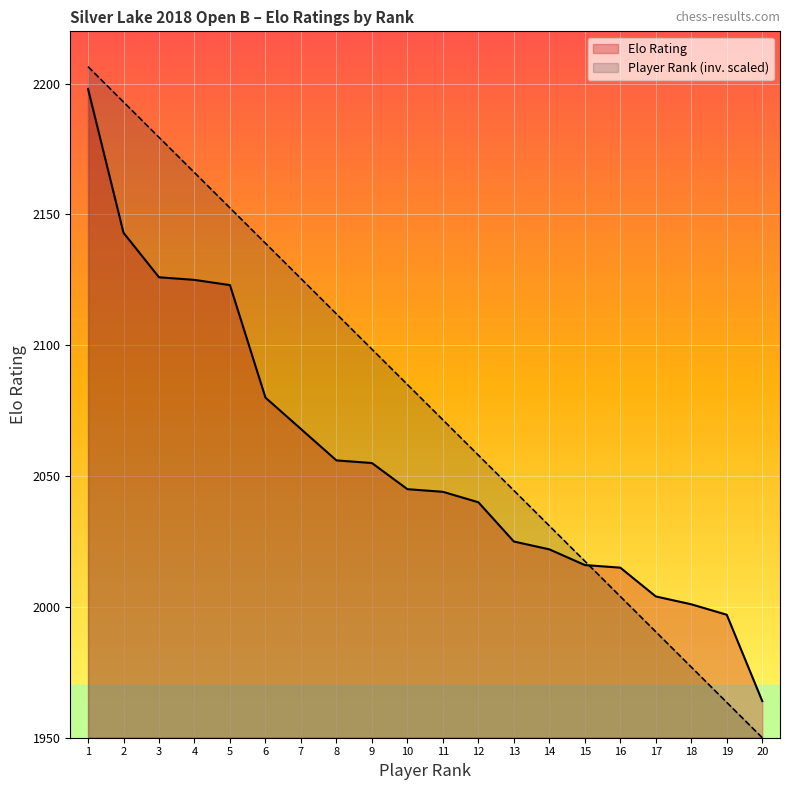

Reading left to right, transcribe all the data shown in this chart.

Elo Rating: 1=2198.0	2=2143.0	3=2126.0	4=2125.0	5=2123.0	6=2080.0	7=2068.0	8=2056.0	9=2055.0	10=2045.0	11=2044.0	12=2040.0	13=2025.0	14=2022.0	15=2016.0	16=2015.0	17=2004.0	18=2001.0	19=1997.0	20=1964.0
Player Rank: 1=2206.5	2=2193.0	3=2179.5	4=2166.0	5=2152.5	6=2139.0	7=2125.5	8=2112.0	9=2098.5	10=2085.0	11=2071.5	12=2058.0	13=2044.5	14=2031.0	15=2017.5	16=2004.0	17=1990.5	18=1977.0	19=1963.5	20=1950.0